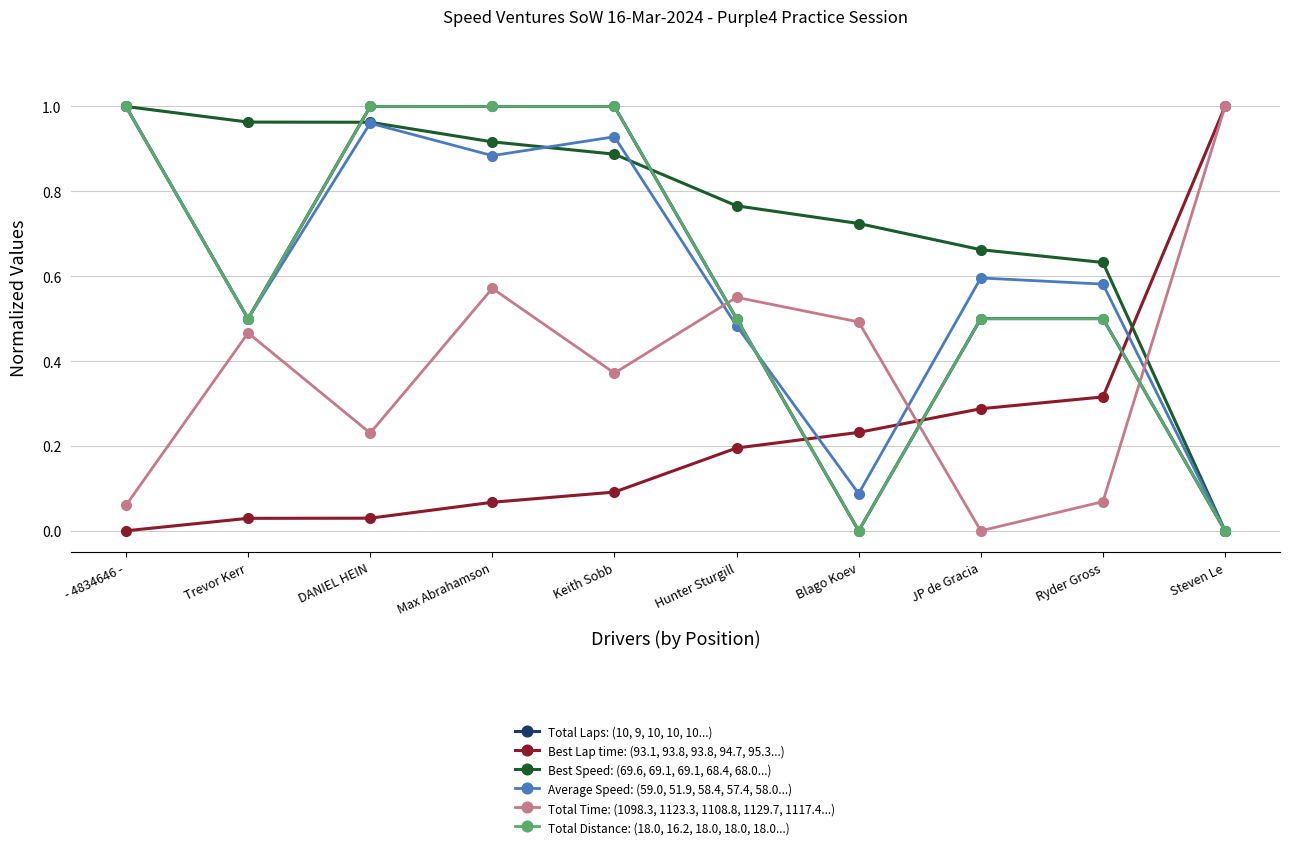

Does the chart have visible grid lines?

Yes